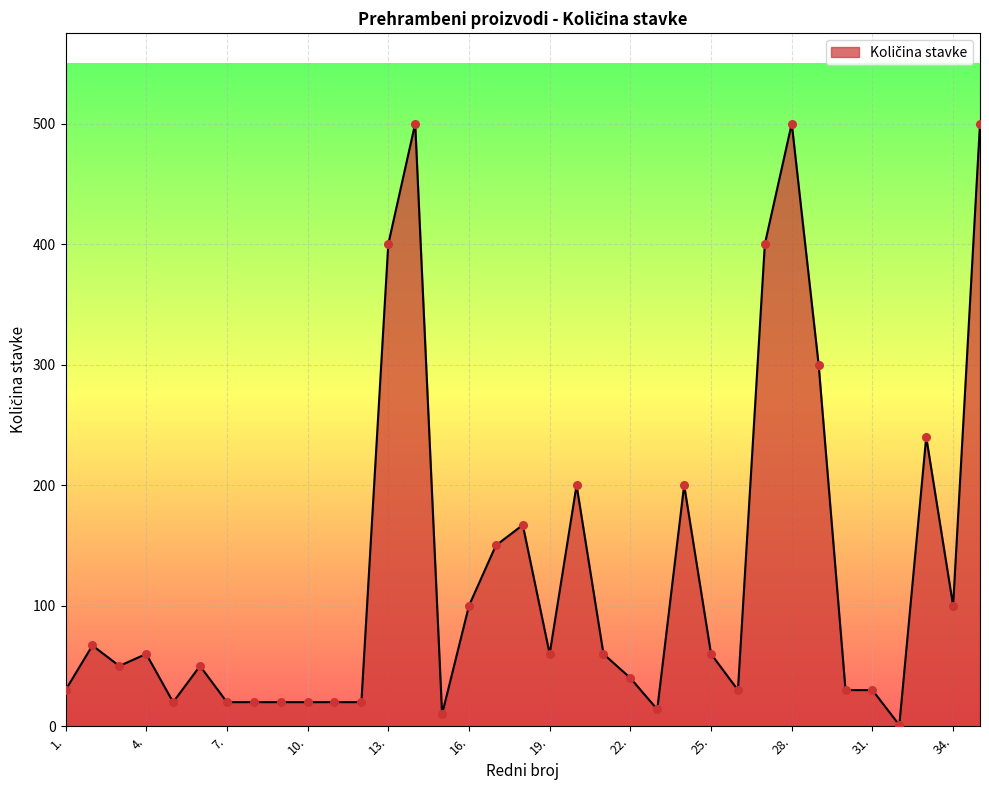

What is the greatest value displayed?

500